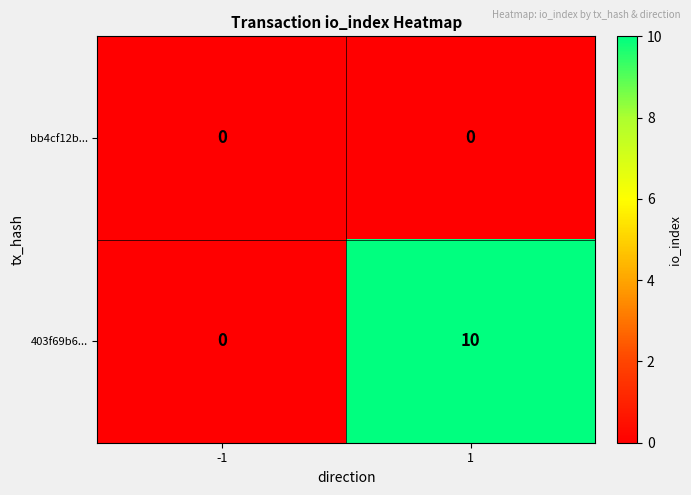

Which series changed the most between -1 and 1?

403f69b6...